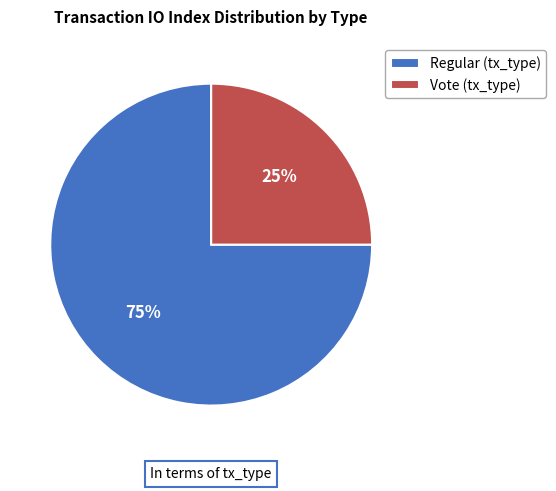

The Vote slice represents 25% of the pie. True or false?

True